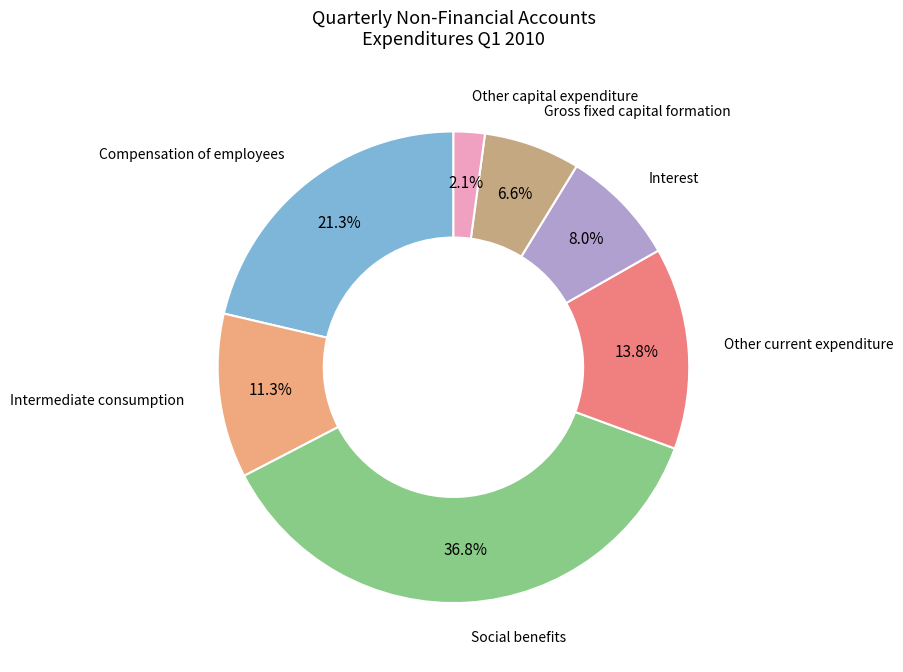

How many slices are in this pie chart?

7